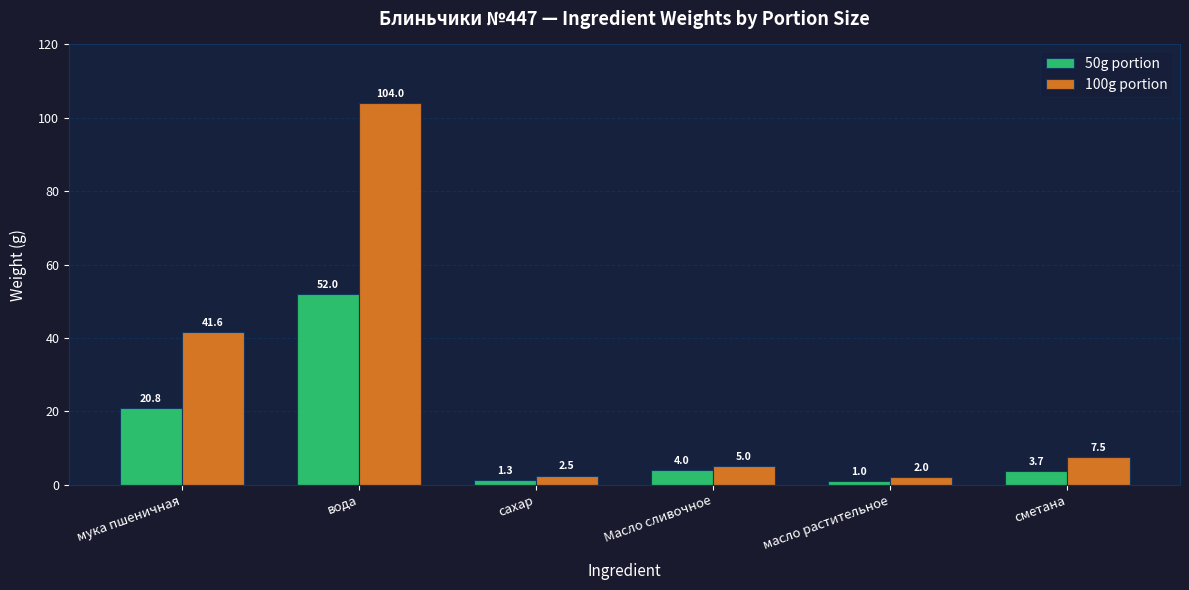

How many bars are there in each group?

2